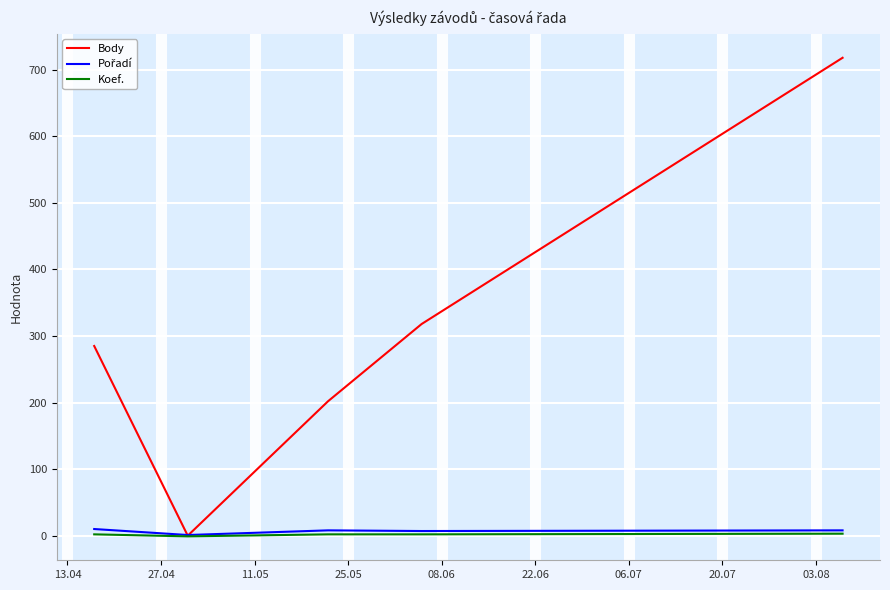

Is this an area chart (filled region under the line)?

No